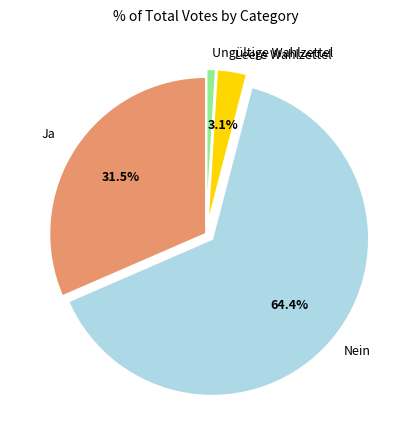

What percentage is the Leere Wahlzettel slice, to the nearest percent?

3%